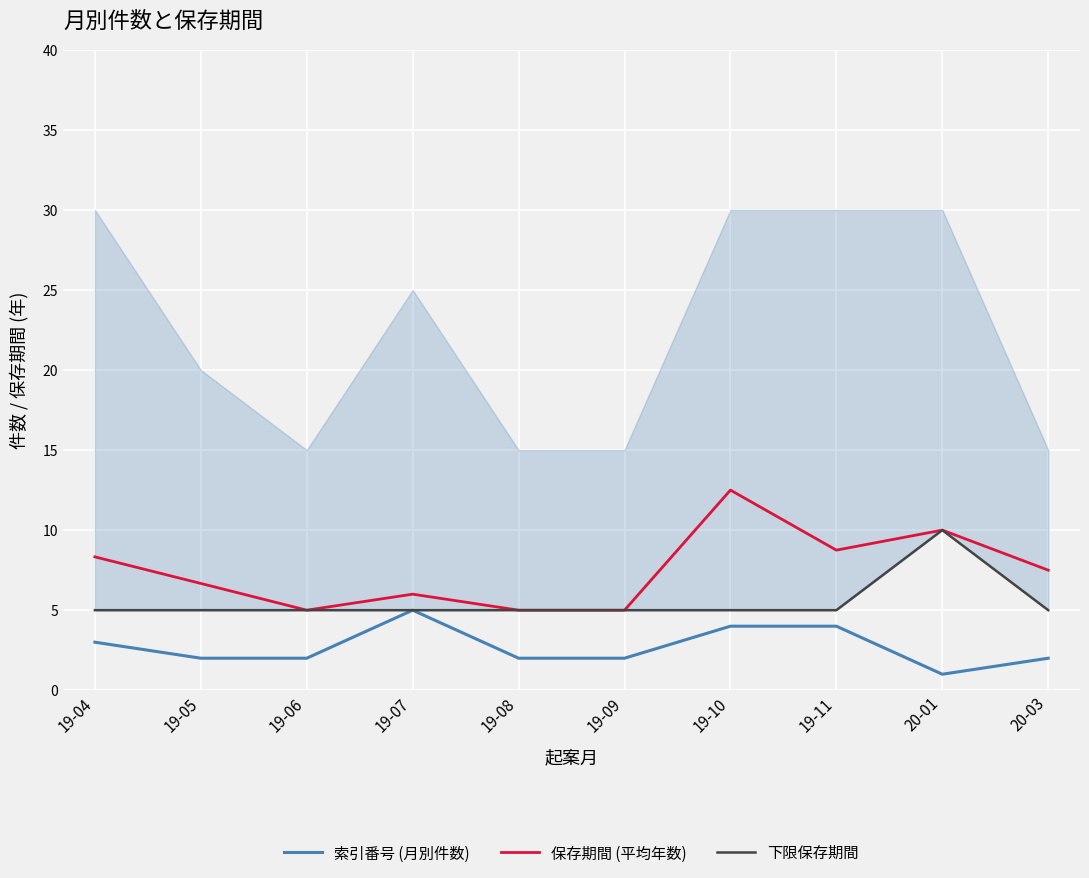

Reading left to right, transcribe all the data shown in this chart.

索引番号 (月別件数): 3.0	2.0	2.0	5.0	2.0	2.0	4.0	4.0	1.0	2.0
保存期間 (平均年数): 8.3	6.7	5.0	6.0	5.0	5.0	12.5	8.8	10.0	7.5
下限保存期間: 5.0	5.0	5.0	5.0	5.0	5.0	5.0	5.0	10.0	5.0